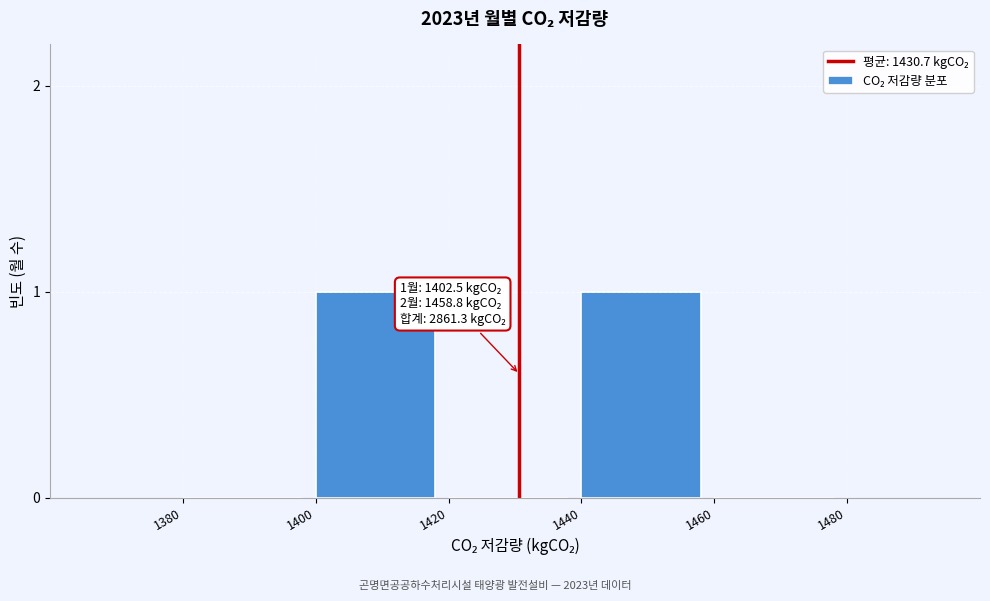

Reading left to right, list all the values displayed in this chart.

1380=0	1400=1	1420=0	1440=1	1460=0